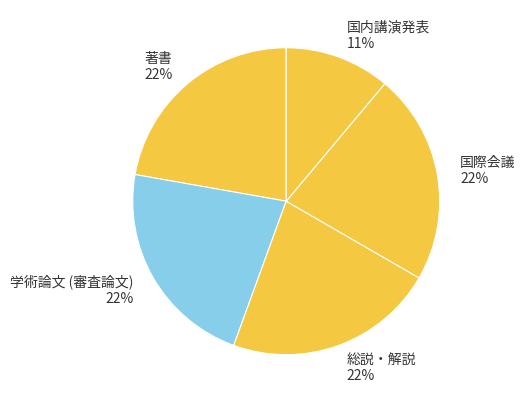

How many segments does this pie chart have?

5